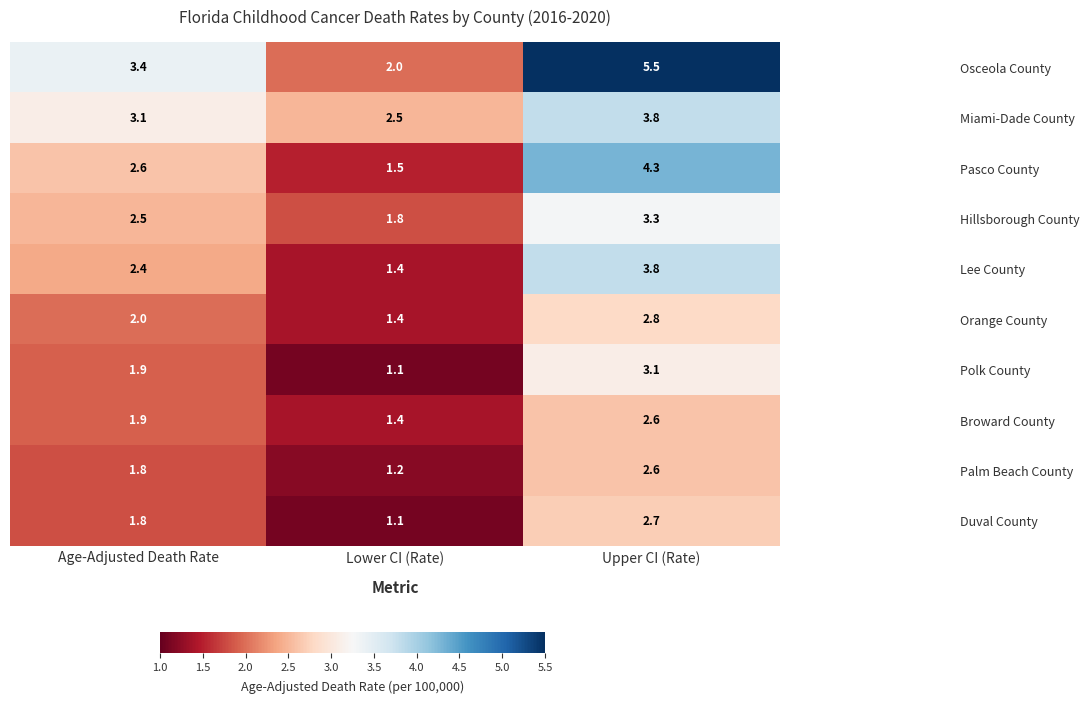

The Polk County series shows 1.3 at Upper CI (Rate). True or false?

False